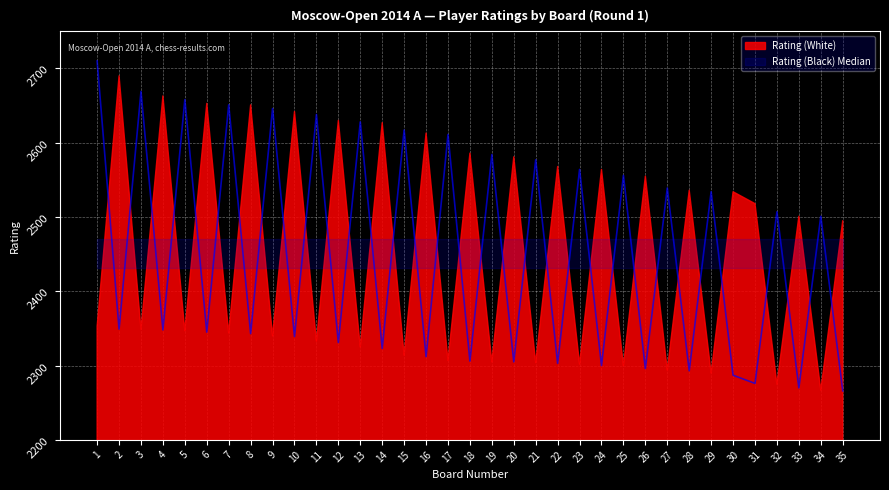

The chart shows a value of 1584 at 25. True or false?

False